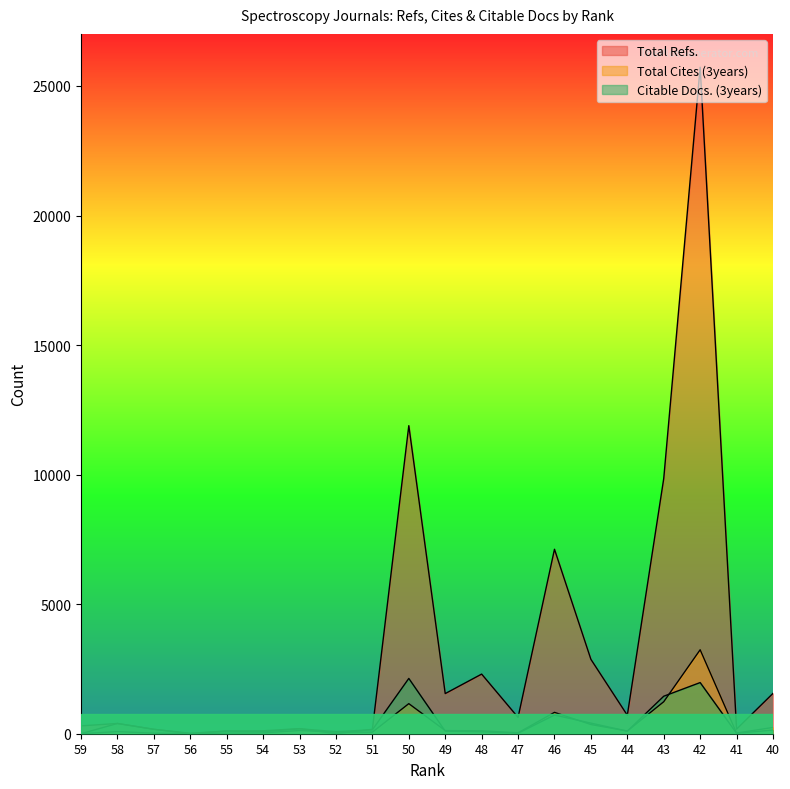

Rank the series at 40 from lowest to highest value.

Citable Docs. (3years), Total Cites (3years), Total Refs.